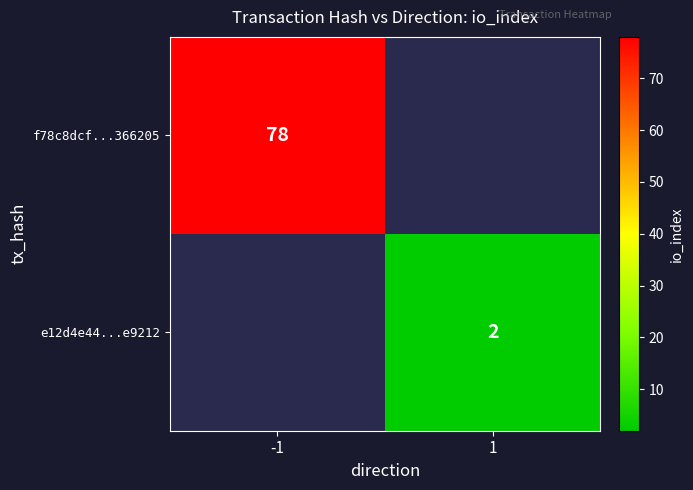

The e12d4e44...e9212 series shows 3 at 1. True or false?

False